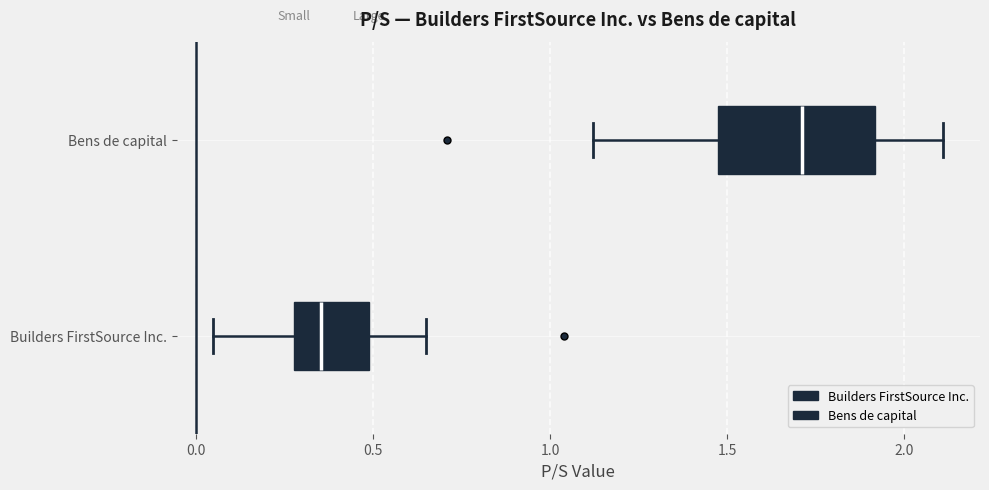

Which box's median line is the furthest to the right?

Bens de capital